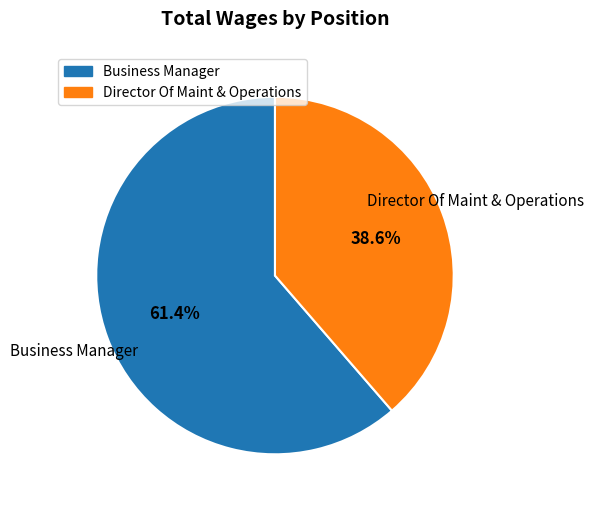

Count the number of slices in the pie.

2